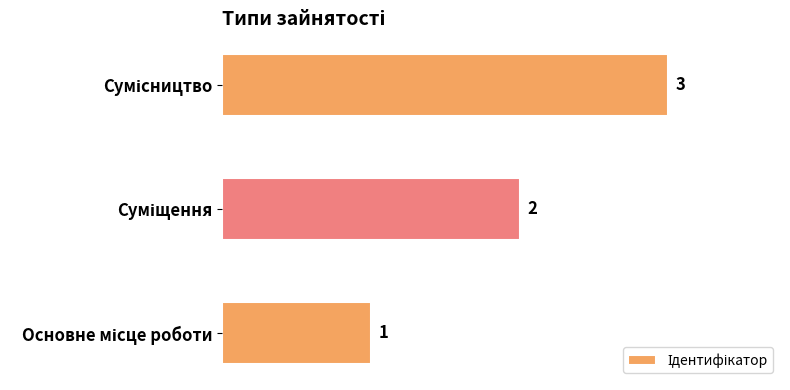

What is the maximum value shown in the chart?

3